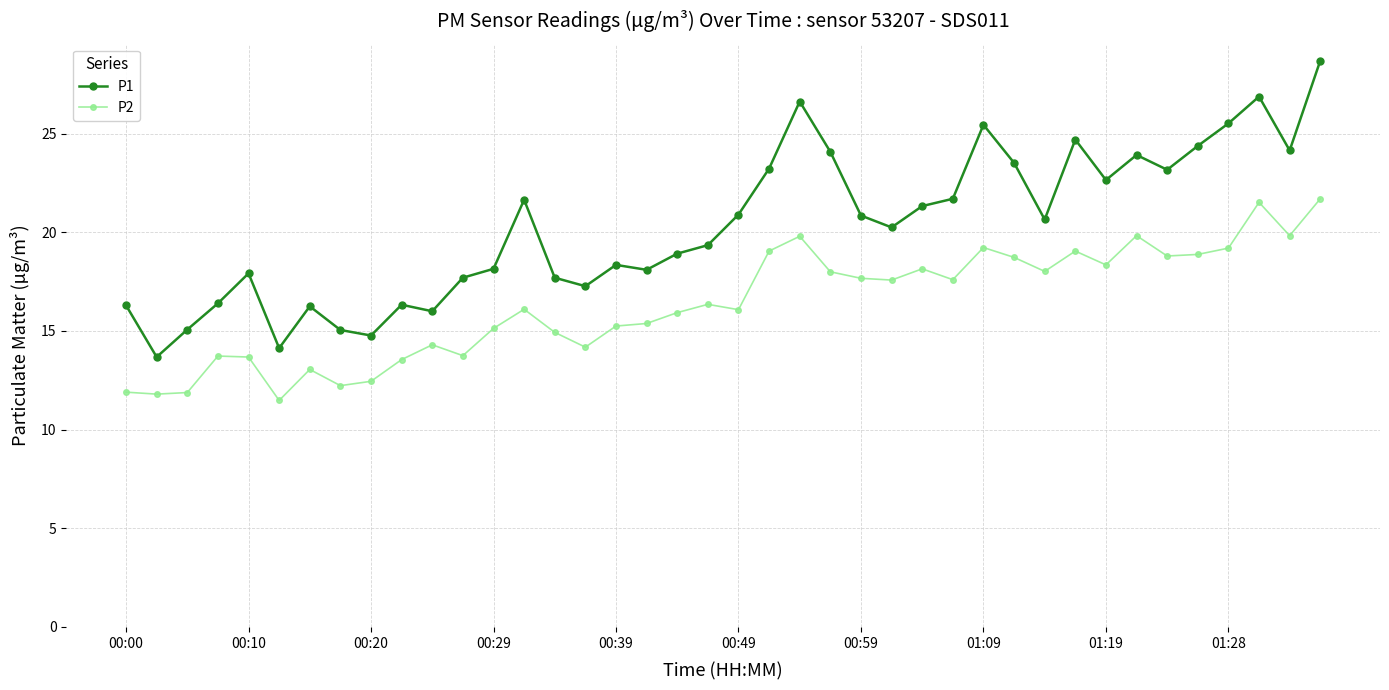

What is the maximum value for P1?

28.7